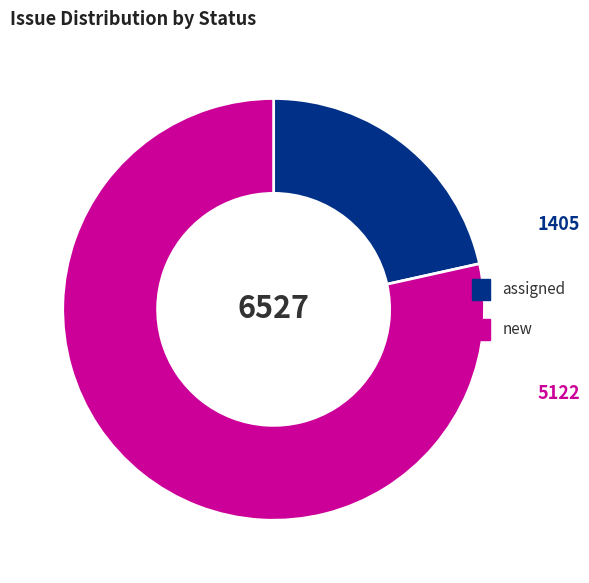

Is there a majority slice in this chart?

Yes